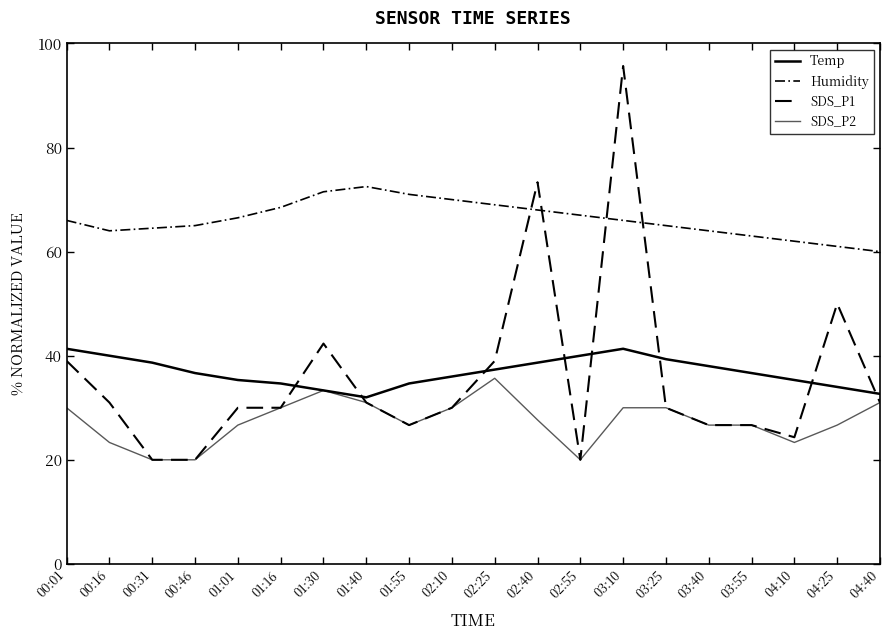

At which category does SDS_P1 reach its first local valley?

01:55